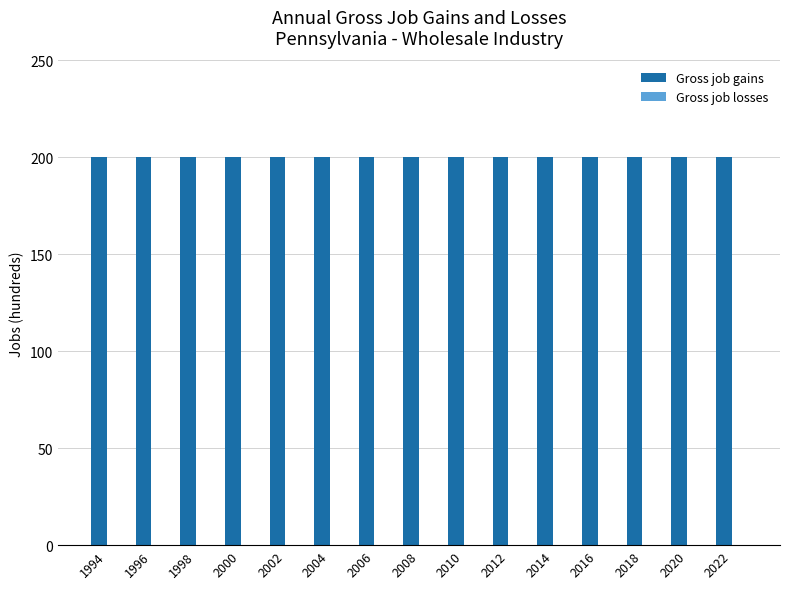

Reading left to right, what are all the values shown in this chart?

Gross job gains: 1994=200	1996=200	1998=200	2000=200	2002=200	2004=200	2006=200	2008=200	2010=200	2012=200	2014=200	2016=200	2018=200	2020=200	2022=200
Gross job losses: 1994=0	1996=0	1998=0	2000=0	2002=0	2004=0	2006=0	2008=0	2010=0	2012=0	2014=0	2016=0	2018=0	2020=0	2022=0